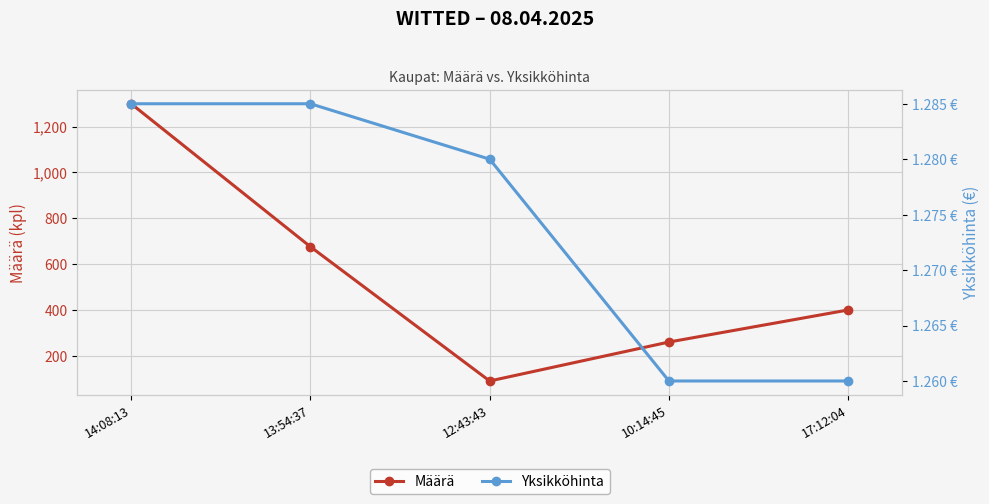

At which category is the sum across all series the highest?

14:08:13